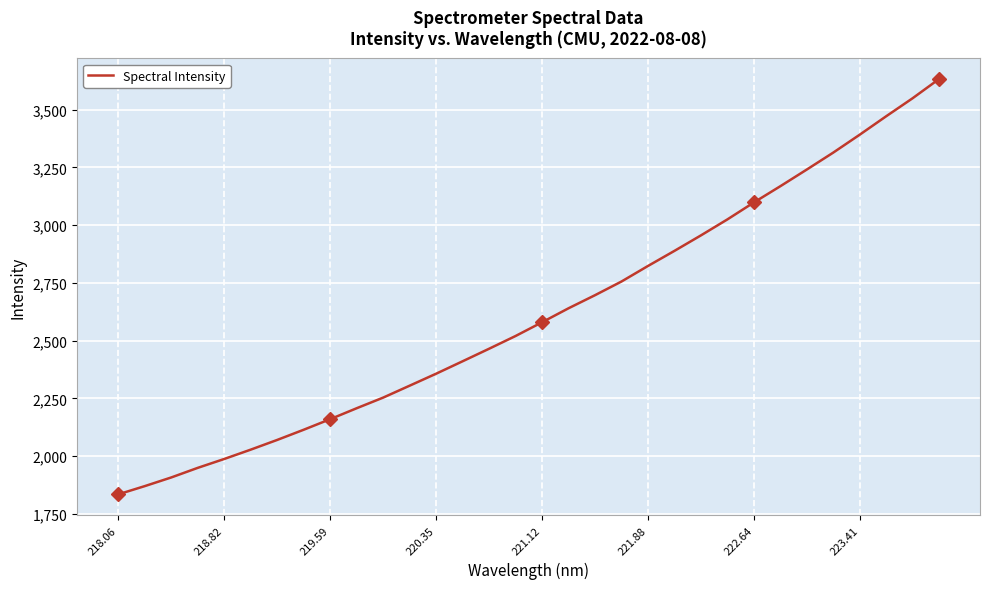

Reading left to right, list all the values displayed in this chart.

1834.0	1869.6	1907.2	1948.7	1987.3	2027.7	2069.8	2113.9	2159.8	2207.1	2253.2	2304.8	2356.7	2410.6	2464.8	2520.1	2579.6	2640.1	2696.8	2756.0	2823.3	2888.7	2955.7	3024.9	3098.3	3168.6	3240.8	3314.2	3391.7	3471.4	3549.5	3632.9